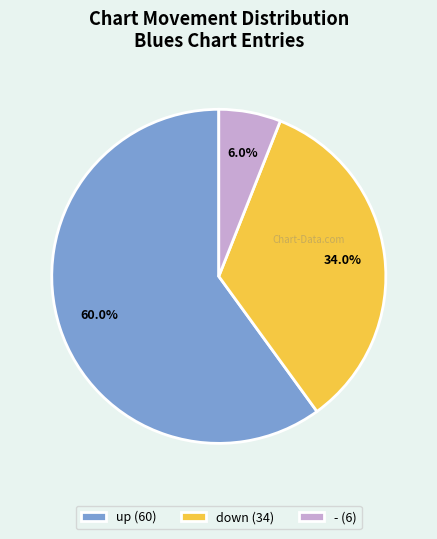

What is the largest slice in the pie chart?

up